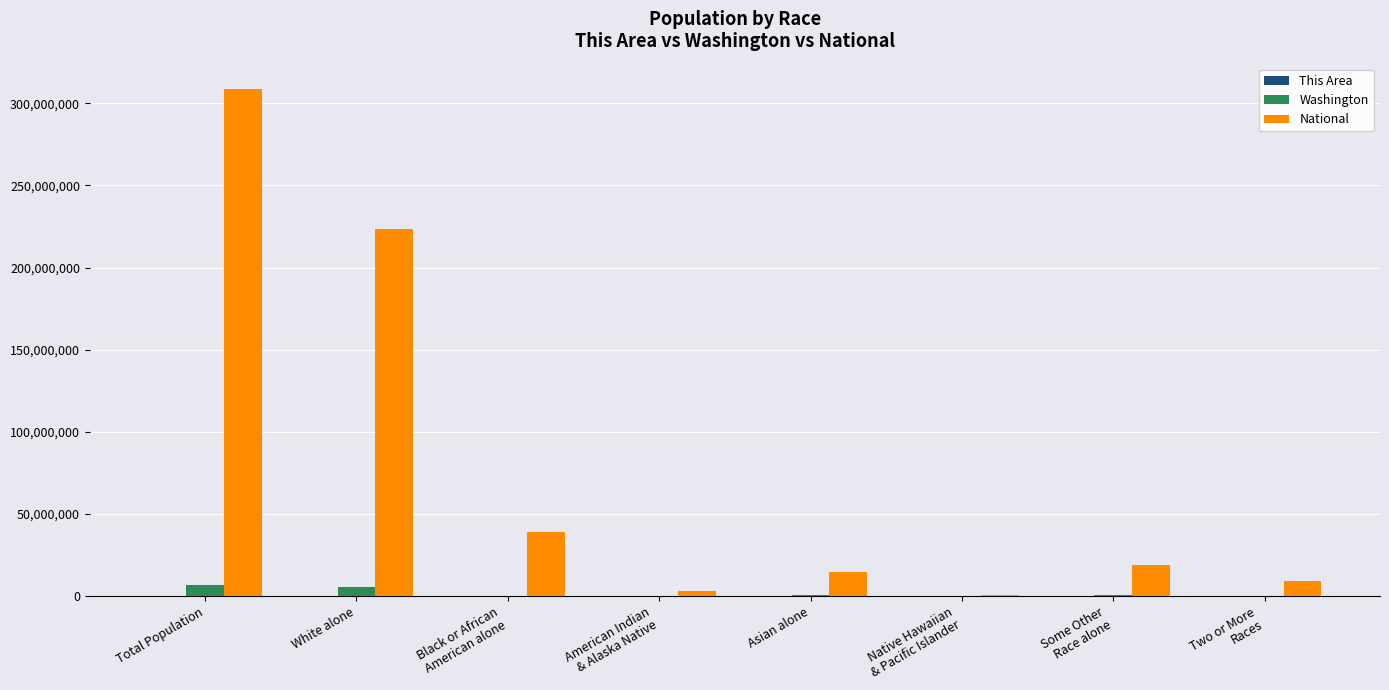

What is the sum of all National values?

617491076